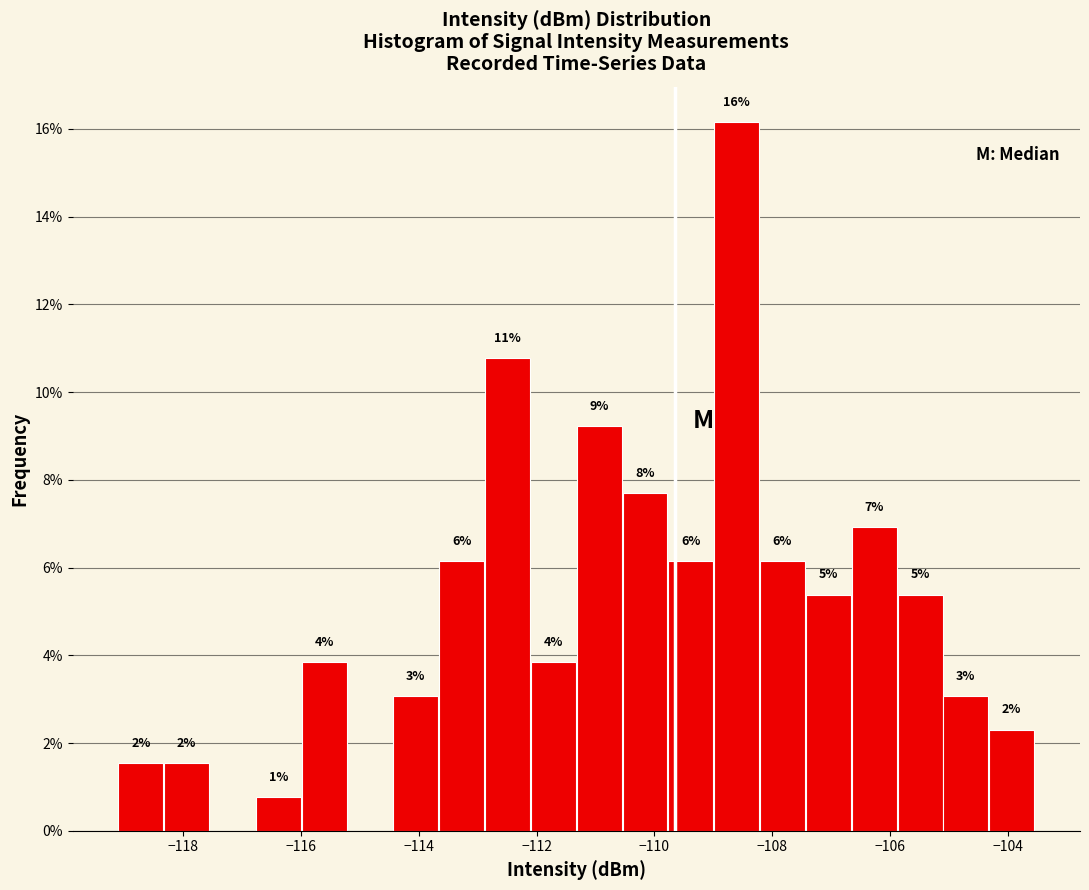

Read against the x-axis, roughly where is the centre of the tallest bar?

-108.6